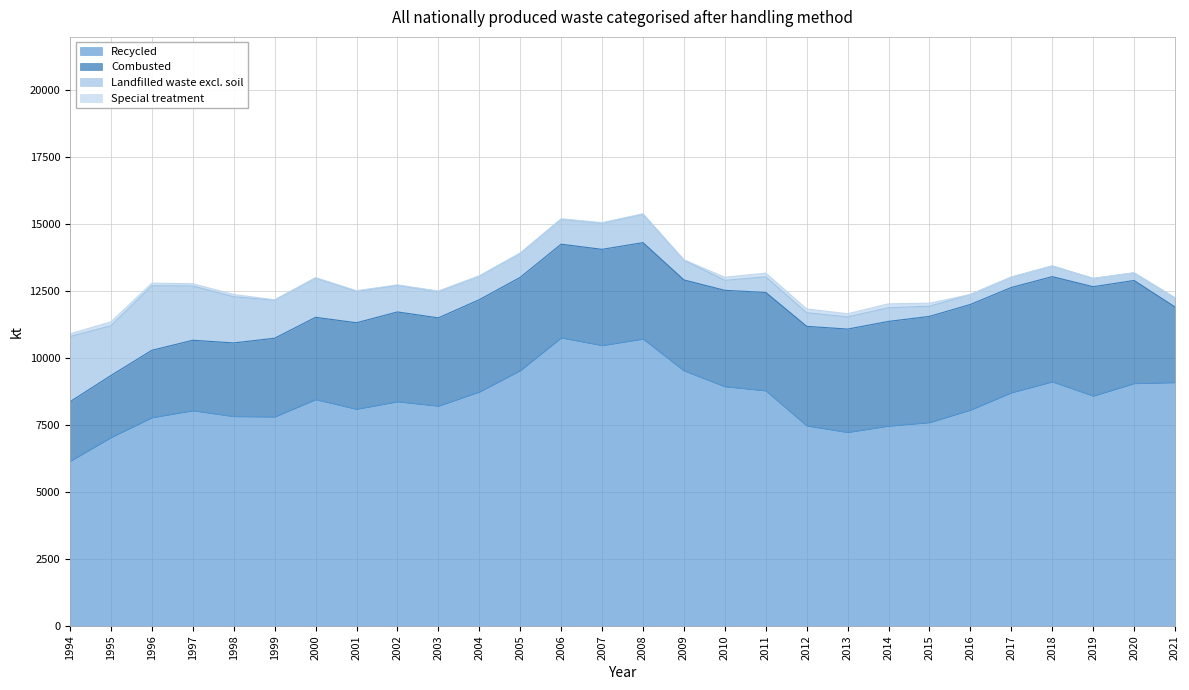

Is it true that Recycled equals 8746 at 2004?

True